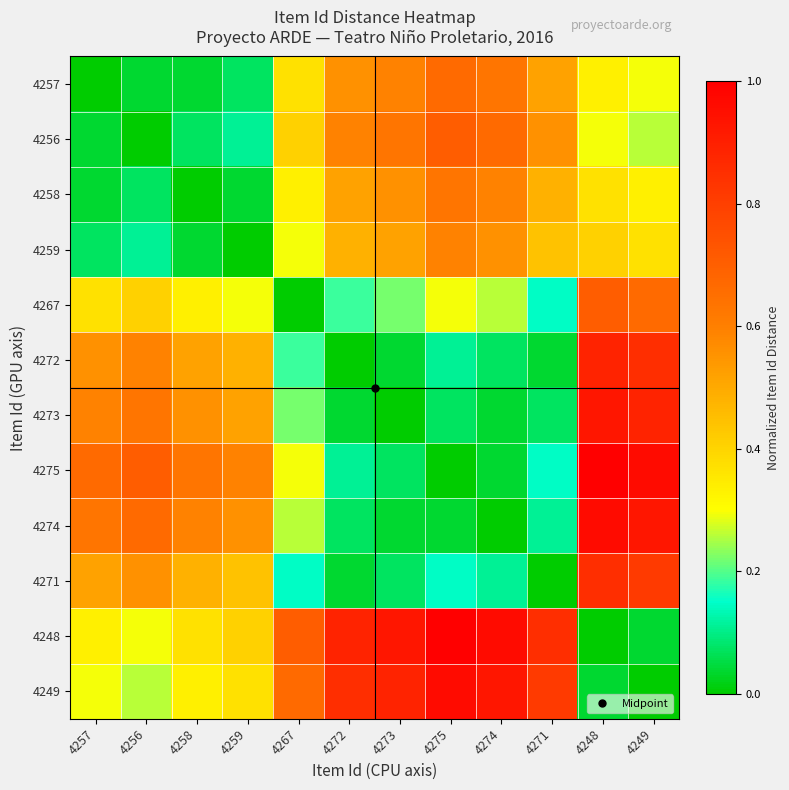

Which series has the largest total across all categories?

4248